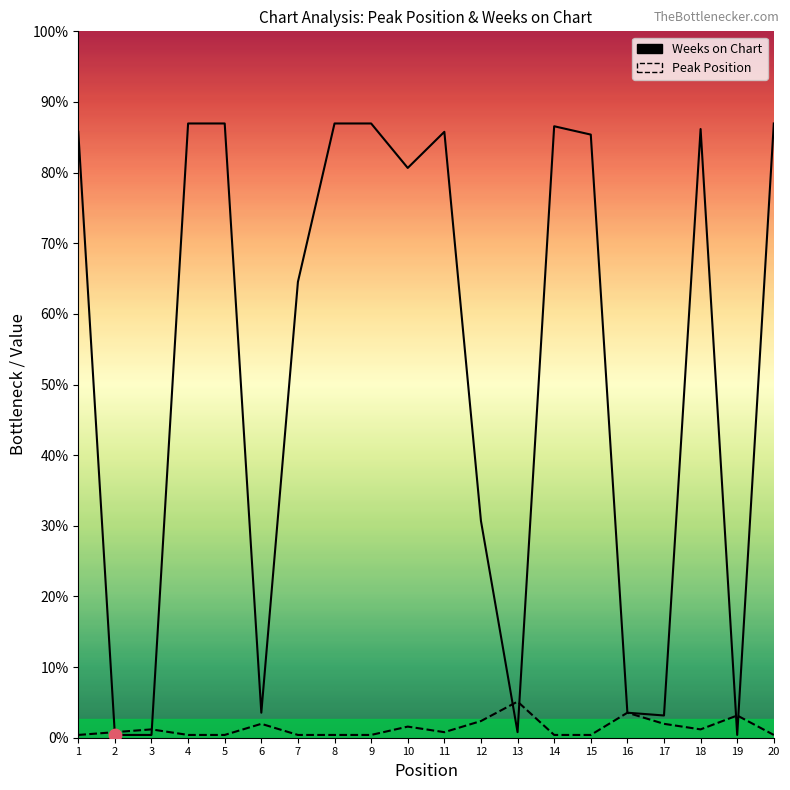

Which series has the widest spread of Y values?

Weeks on Chart